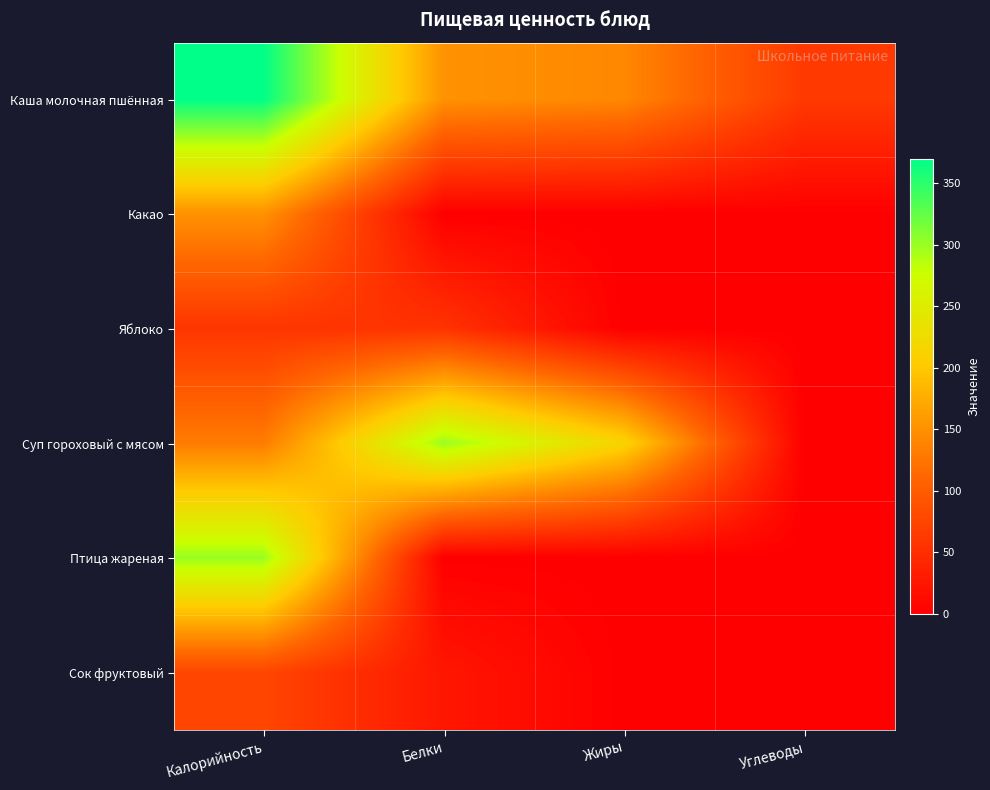

At which category is the sum across all series the highest?

Калорийность